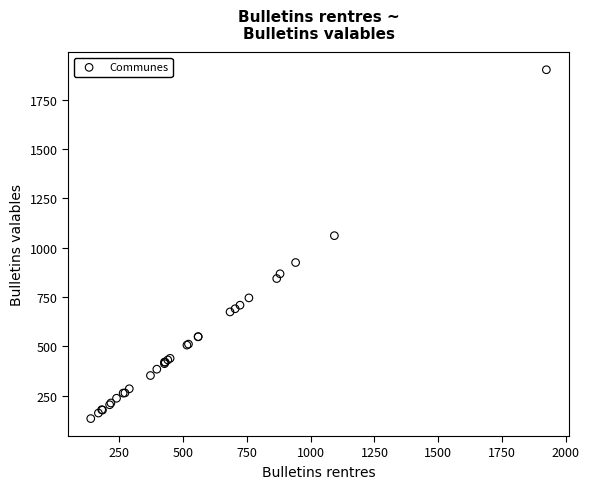

What Y value in the scatter plot is closest to 1018?

1061